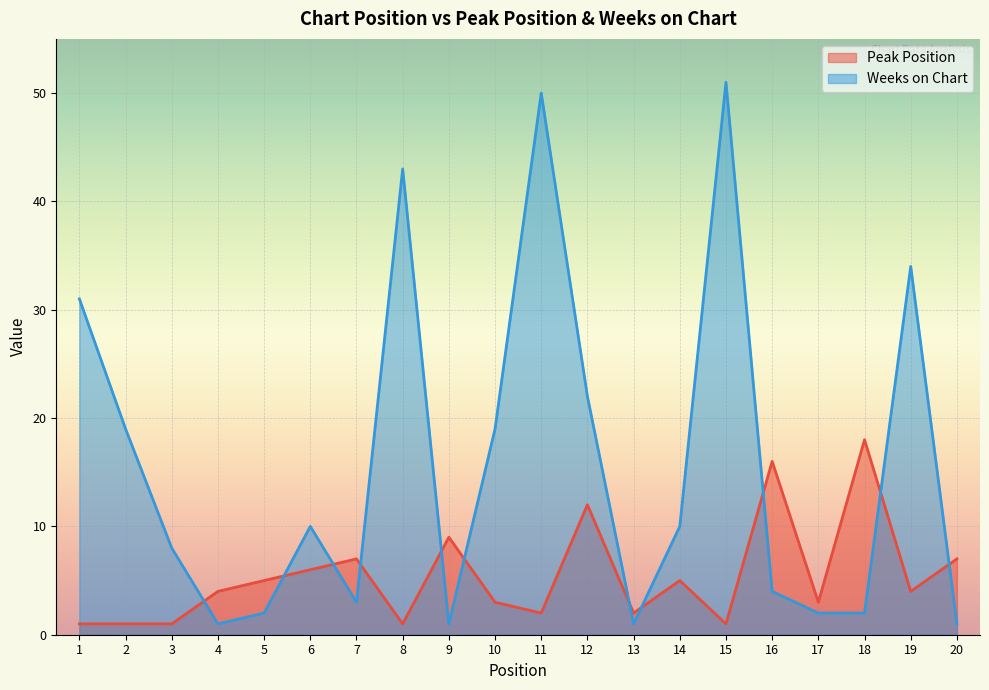

Reading left to right, transcribe all the data shown in this chart.

Peak Position: 1	1	1	4	5	6	7	1	9	3	2	12	2	5	1	16	3	18	4	7
Weeks on Chart: 31	19	8	1	2	10	3	43	1	19	50	22	1	10	51	4	2	2	34	1